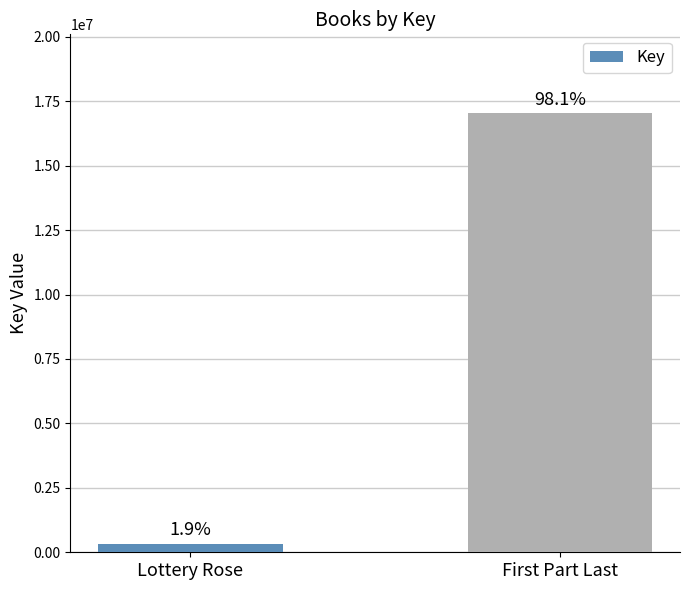

Which has a higher value, First Part Last or Lottery Rose?

First Part Last